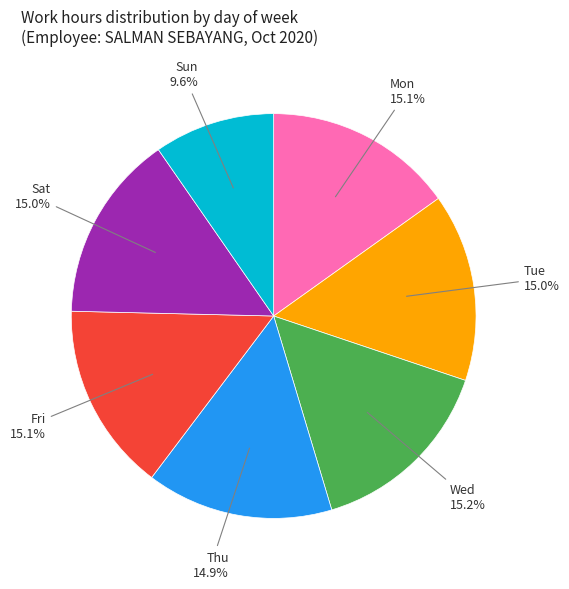

To the nearest percent, what is the difference between the largest and smallest slice percentages?

6%